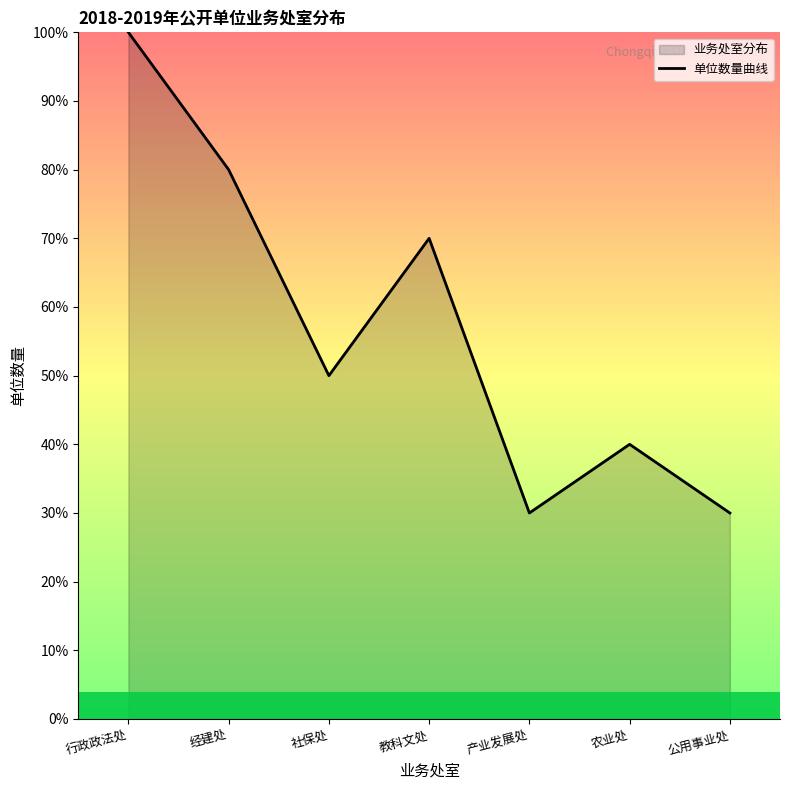

Does the chart display data point markers on the line(s)?

No